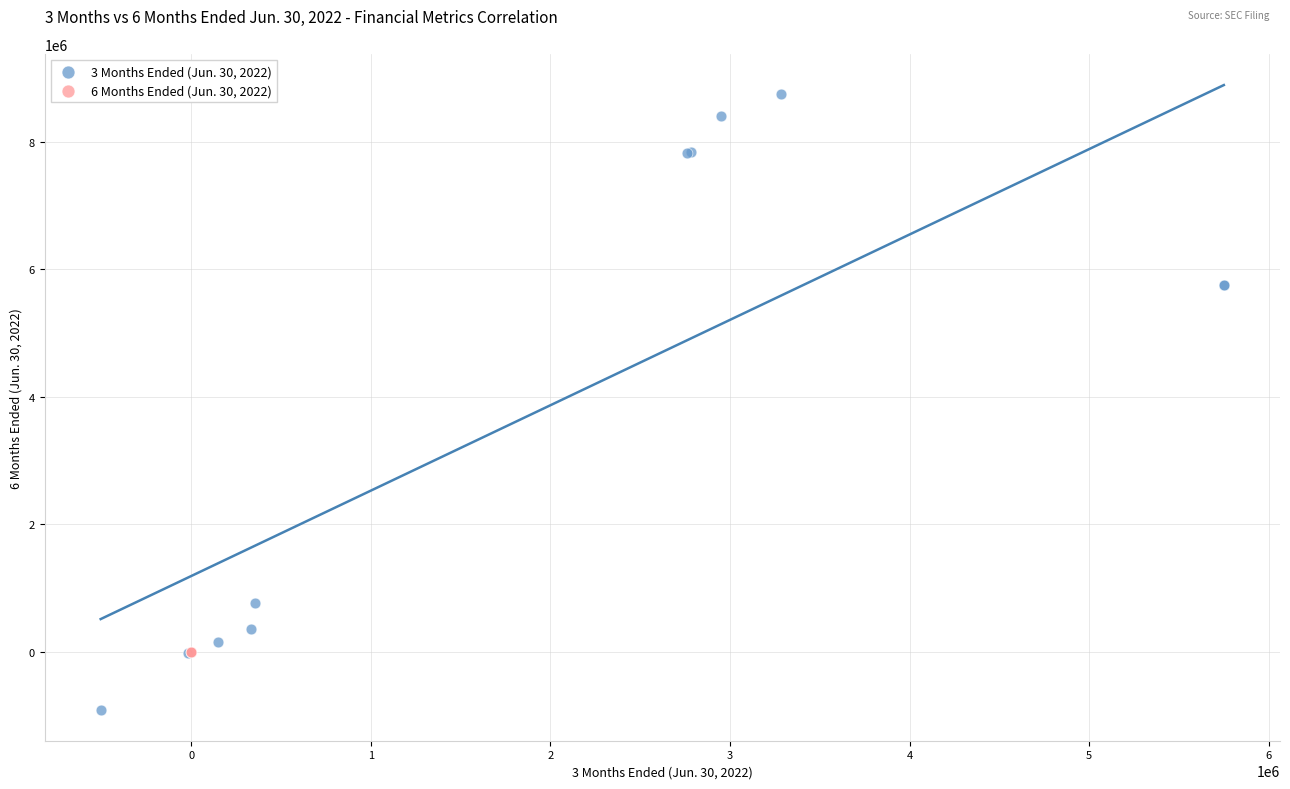

Which series reaches the minimum Y coordinate?

3 Months Ended (Jun. 30, 2022)